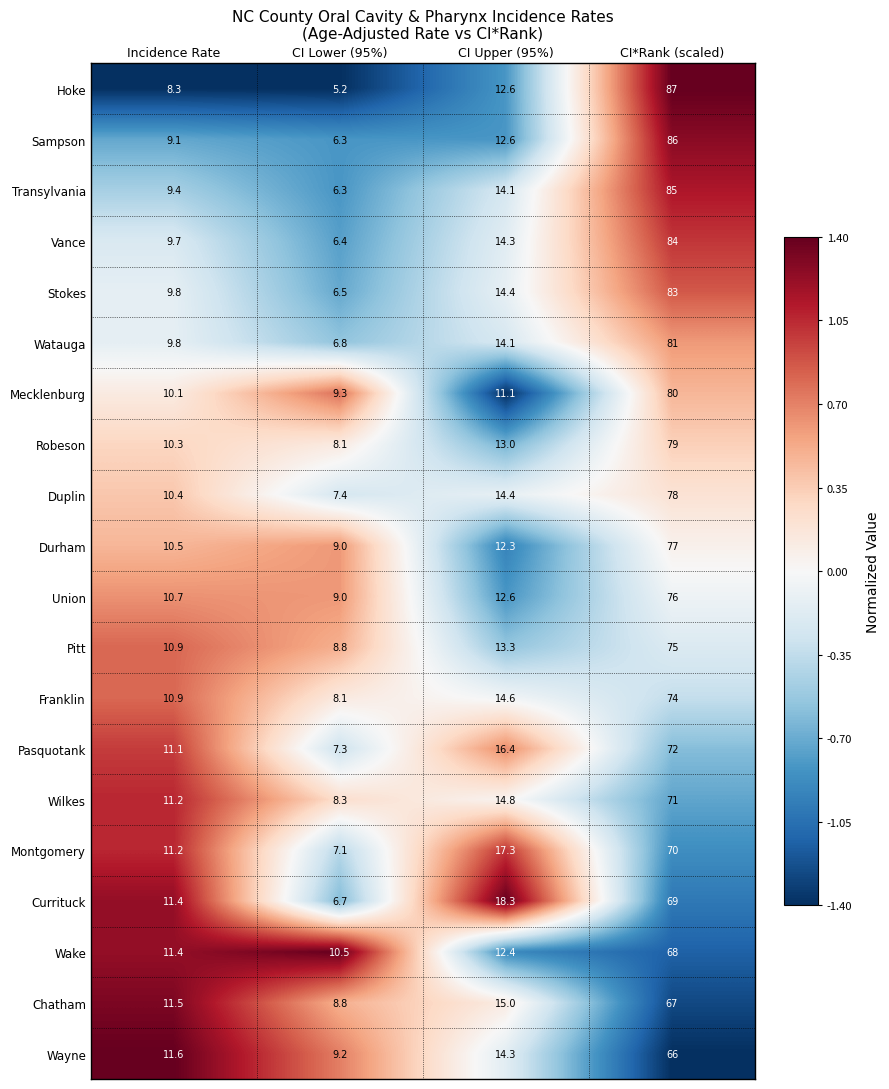

Is it true that Vance equals 14.3 at CI Upper (95%)?

True